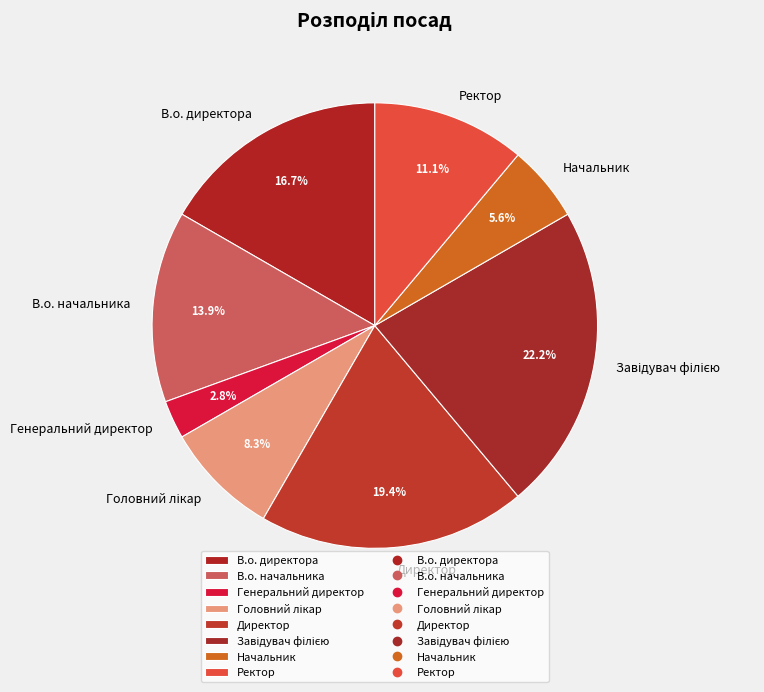

How many slices are in this pie chart?

8